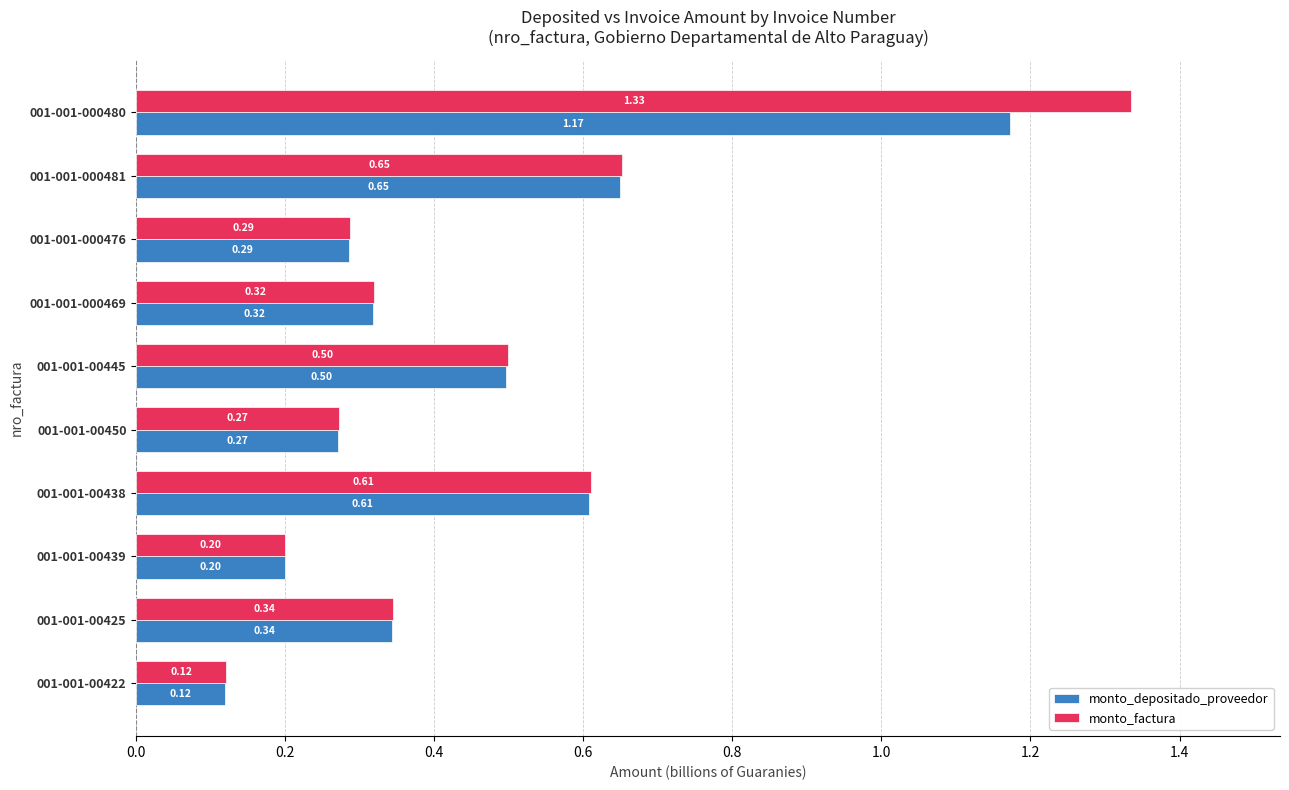

What is the total value across all series at 001-001-00450?

0.5